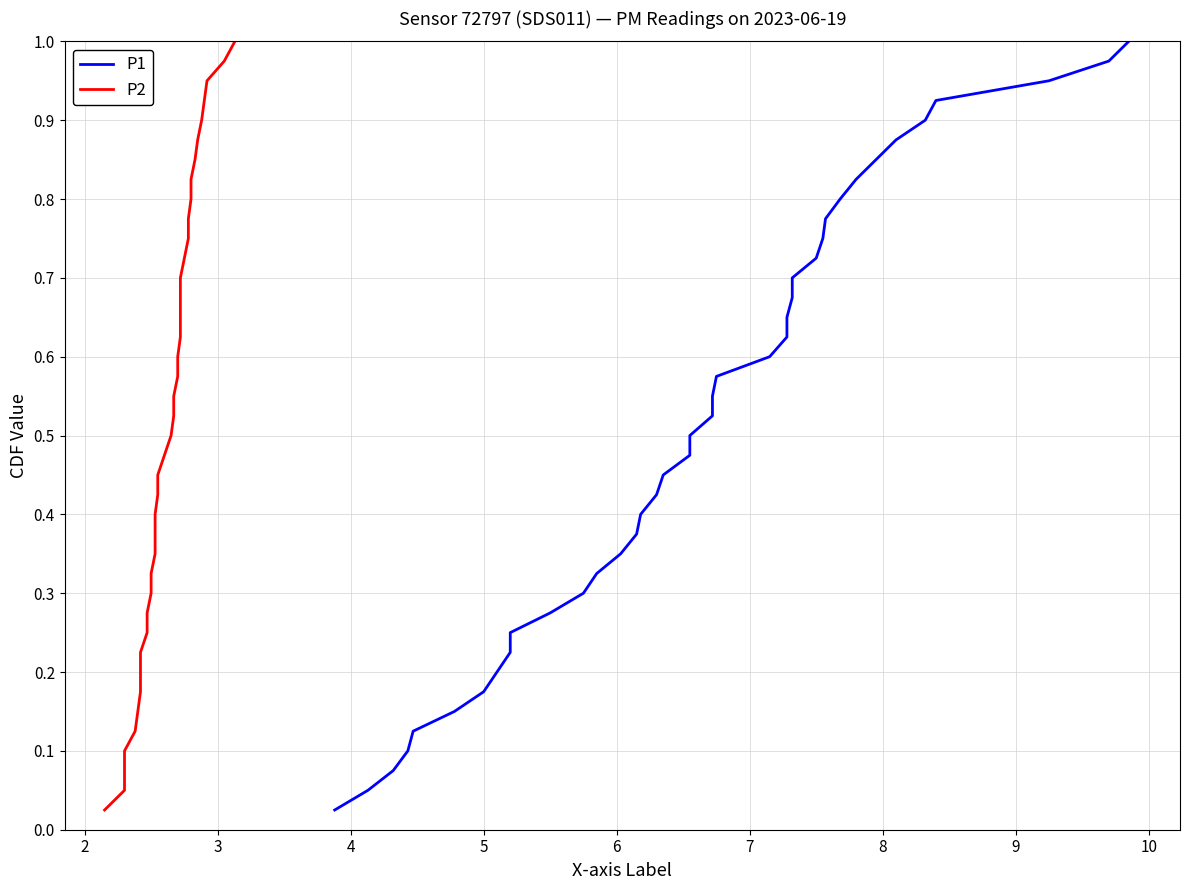

What is the greatest value displayed?

1.0